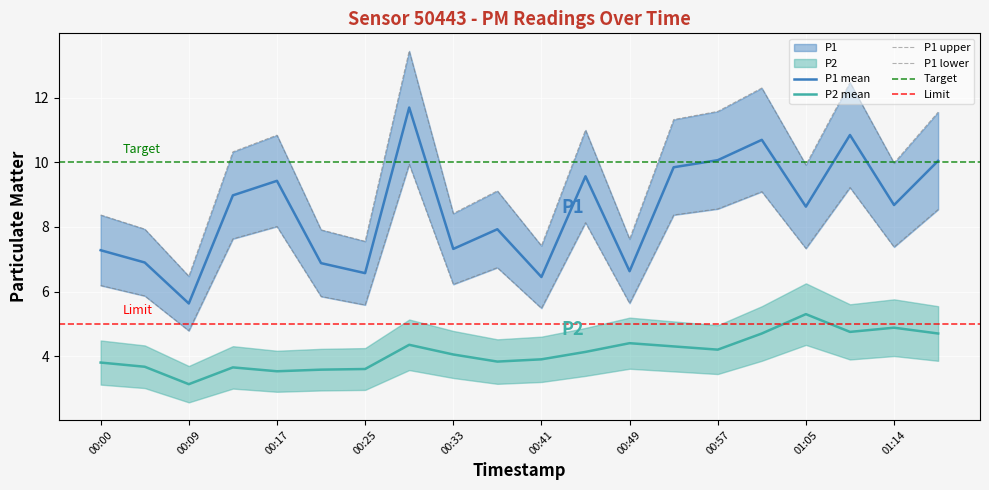

True or false: P1 and P2 cross at least once.

False